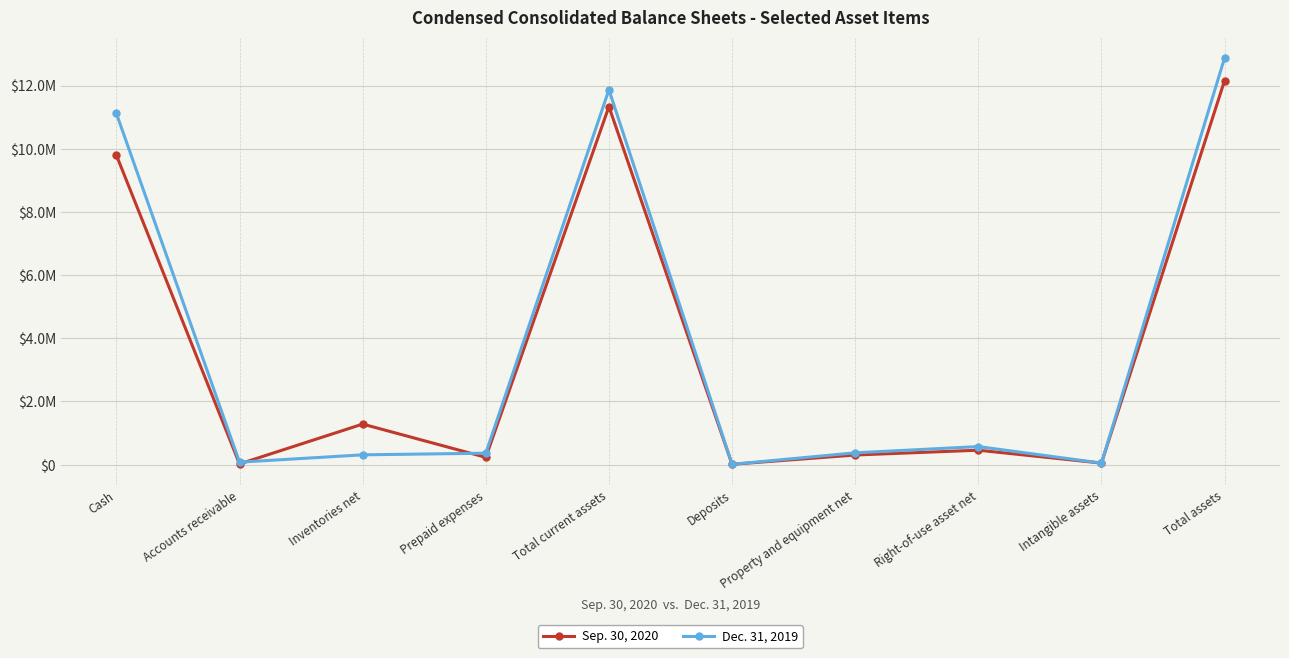

How many interior local valleys does the Sep. 30, 2020 series have?

4